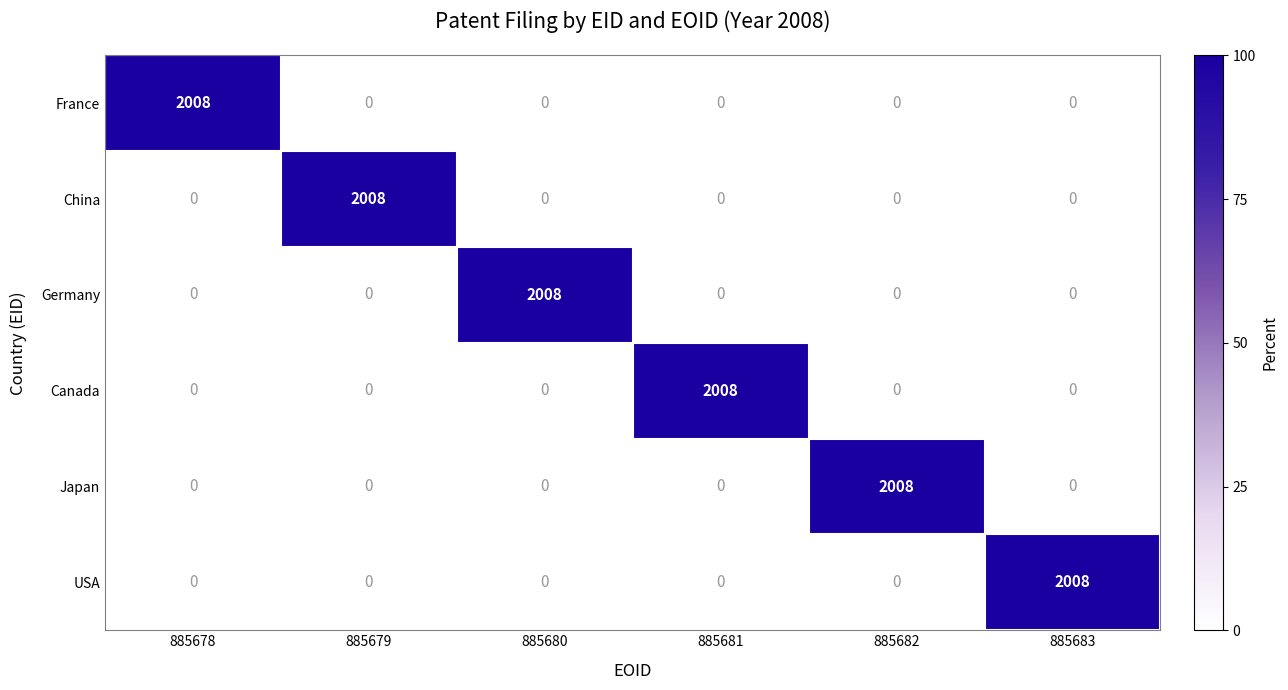

At how many categories does at least one series exceed 60?

6